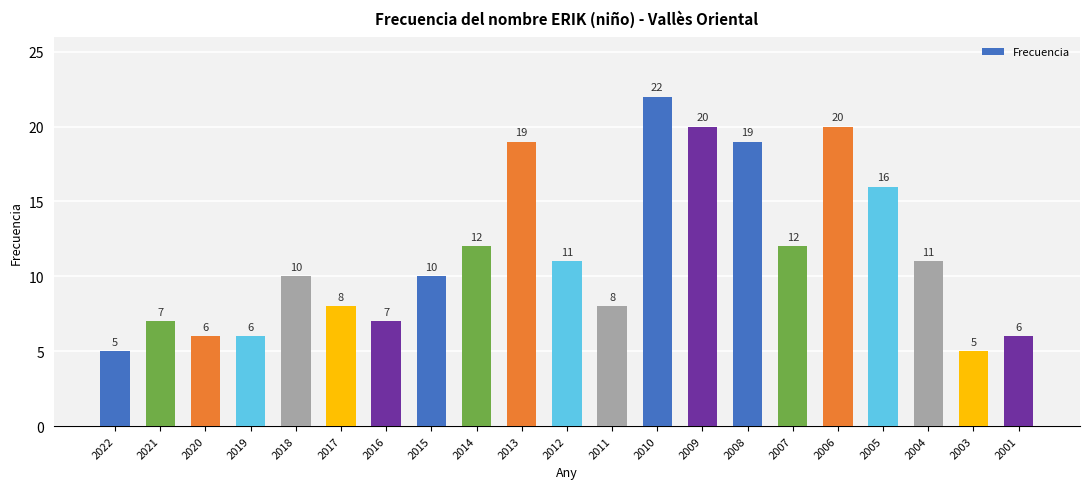

What is the difference between the values at 2022 and 2017?

3